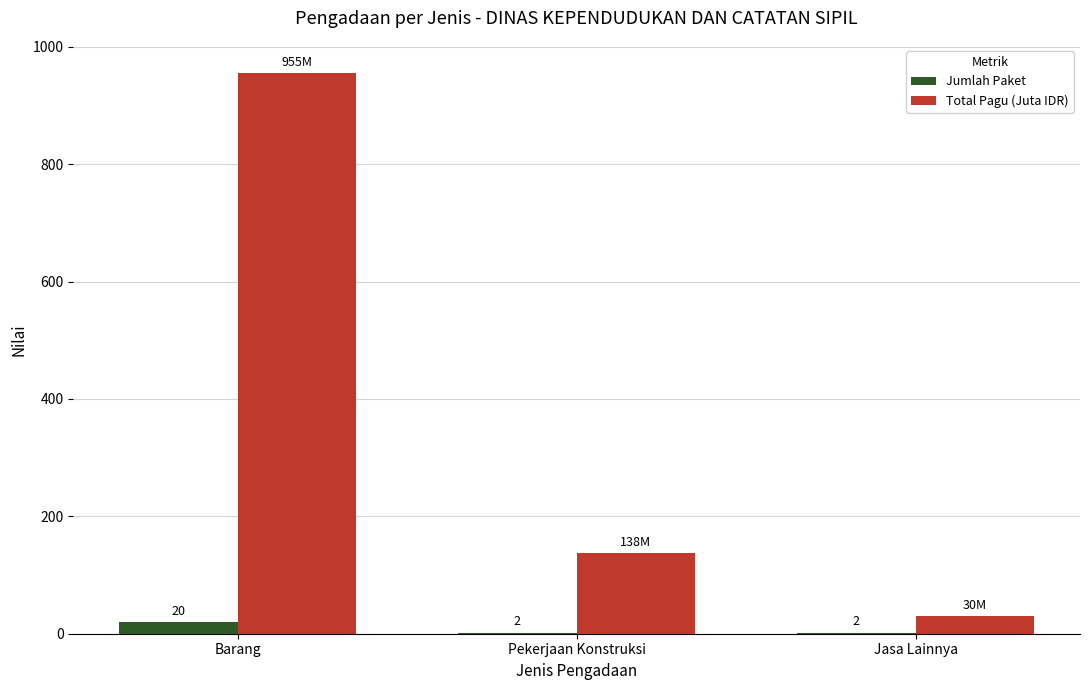

True or false: Jumlah Paket has a value of 2.0 at Pekerjaan Konstruksi.

True